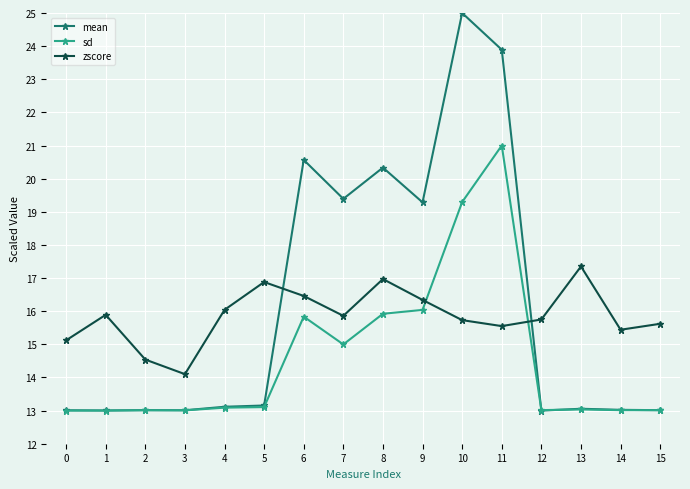

How many data points in zscore are above 15?

14